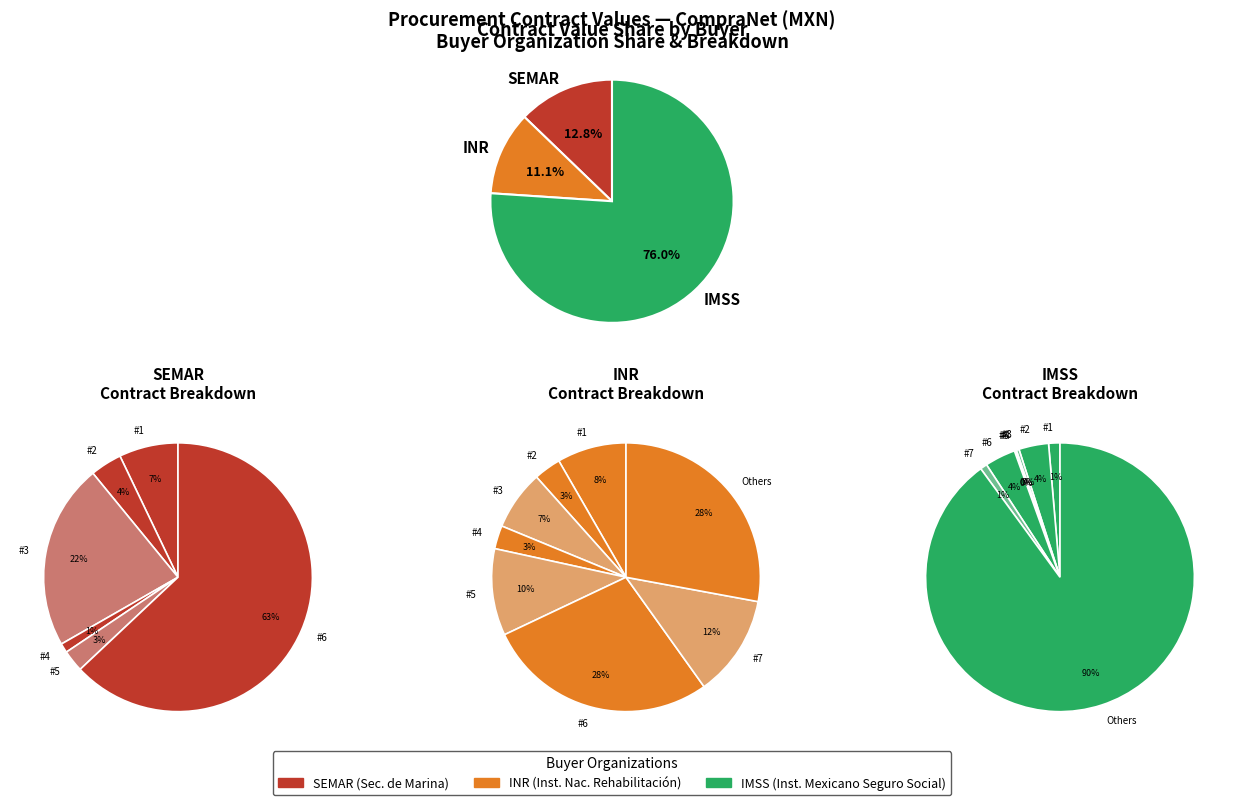

True or false: SEMAR-2018 accounts for 13% of the total.

False